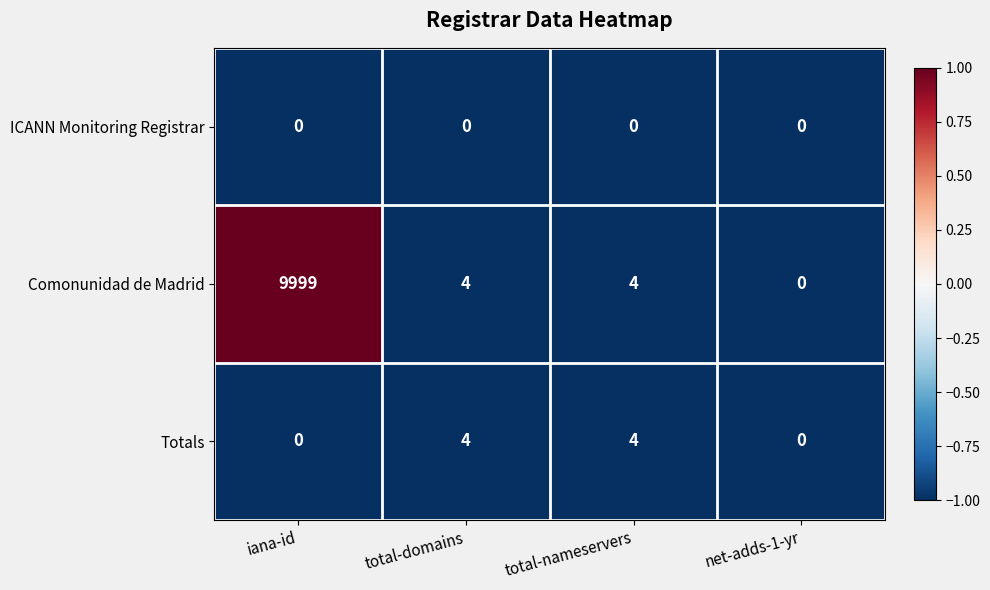

What is the maximum value shown in the chart?

9999